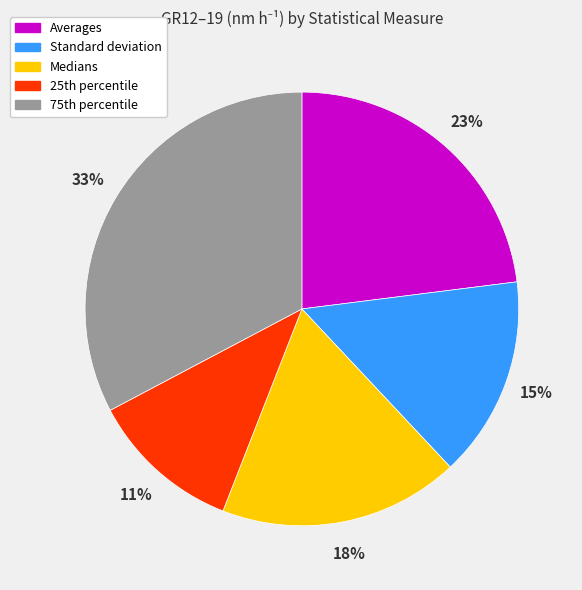

To the nearest percent, what is the average slice percentage?

20%